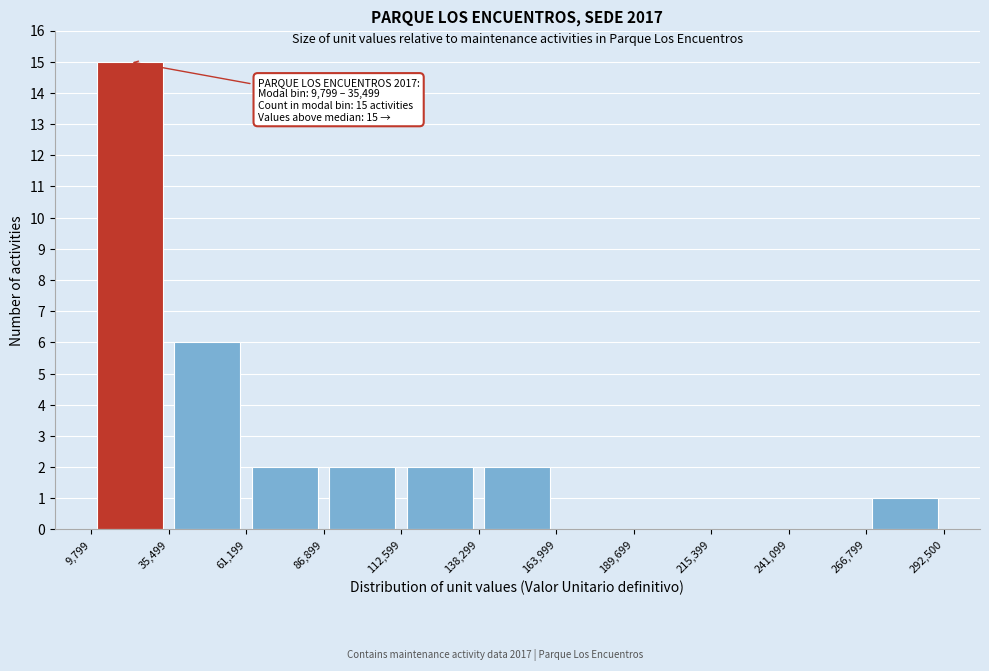

Which range on the x-axis has the tallest bar?

9,799 to 35,499